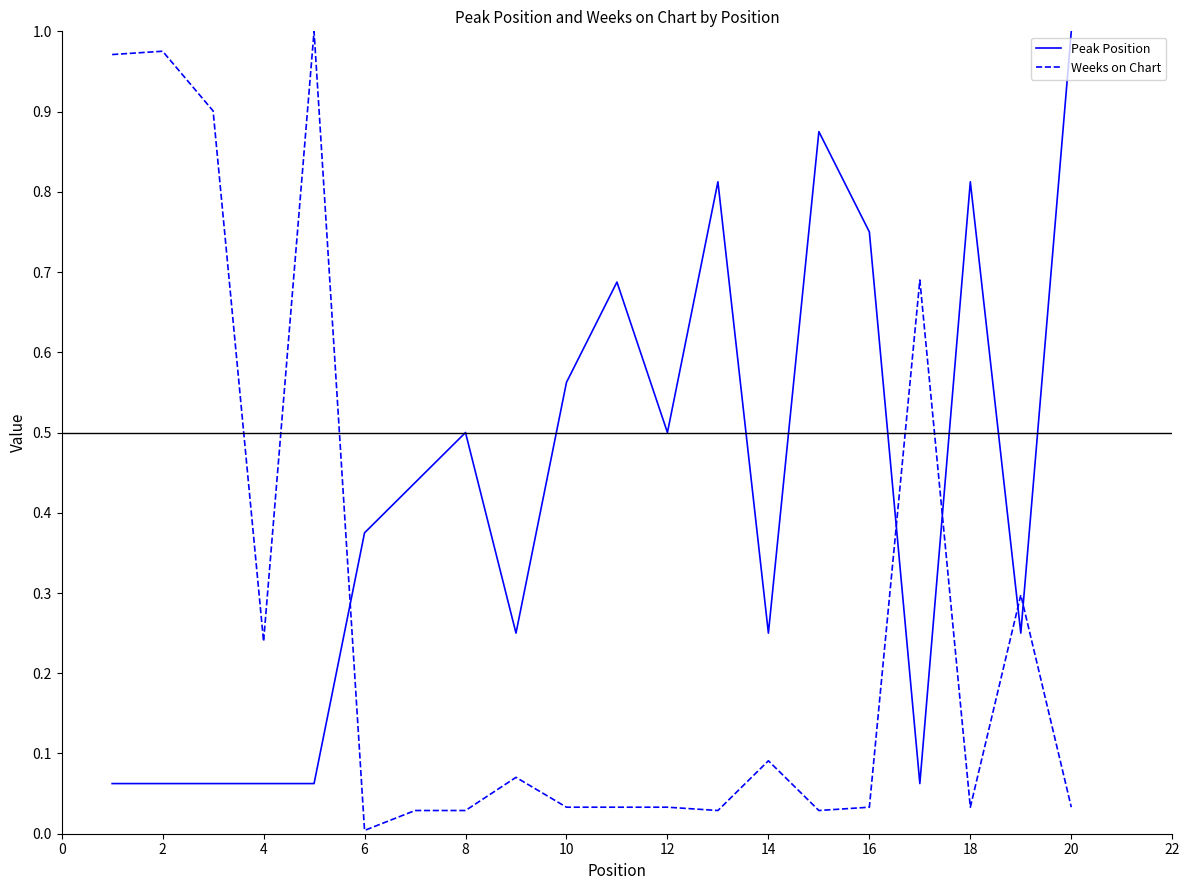

How many lines are shown in the chart?

2